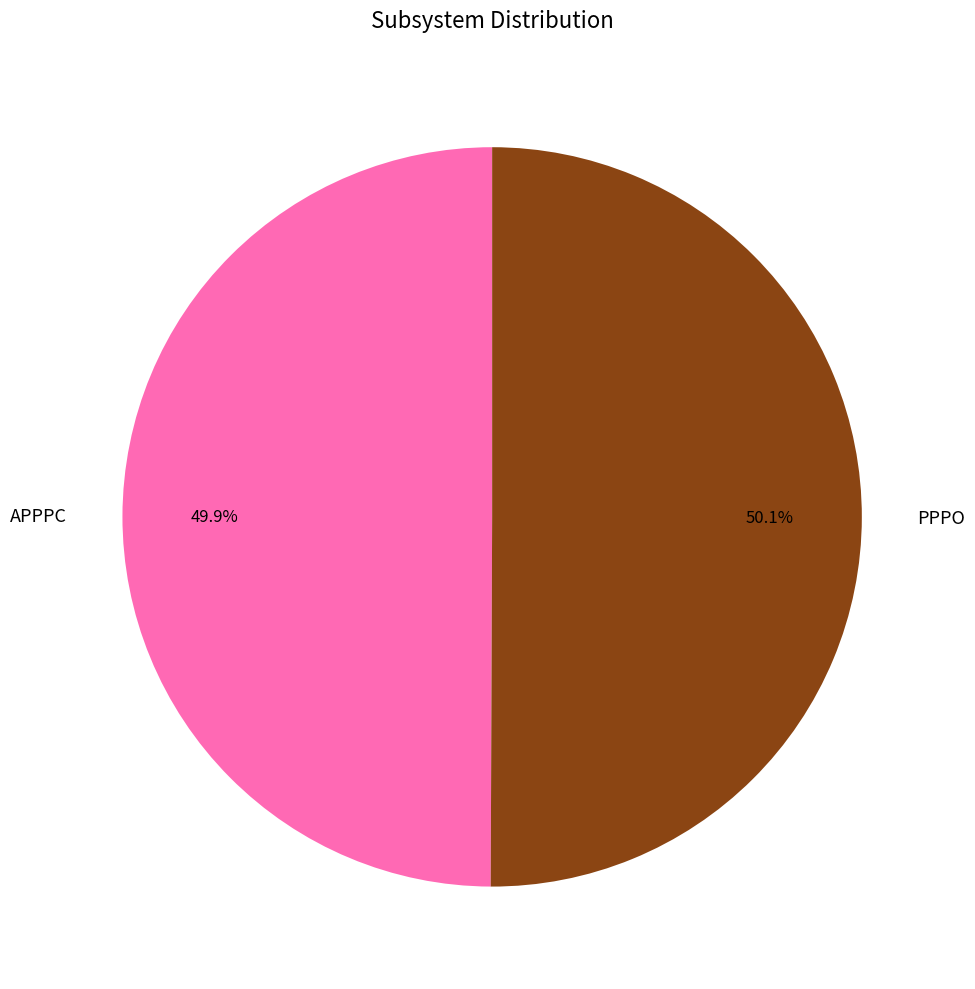

Is there a majority slice in this chart?

Yes